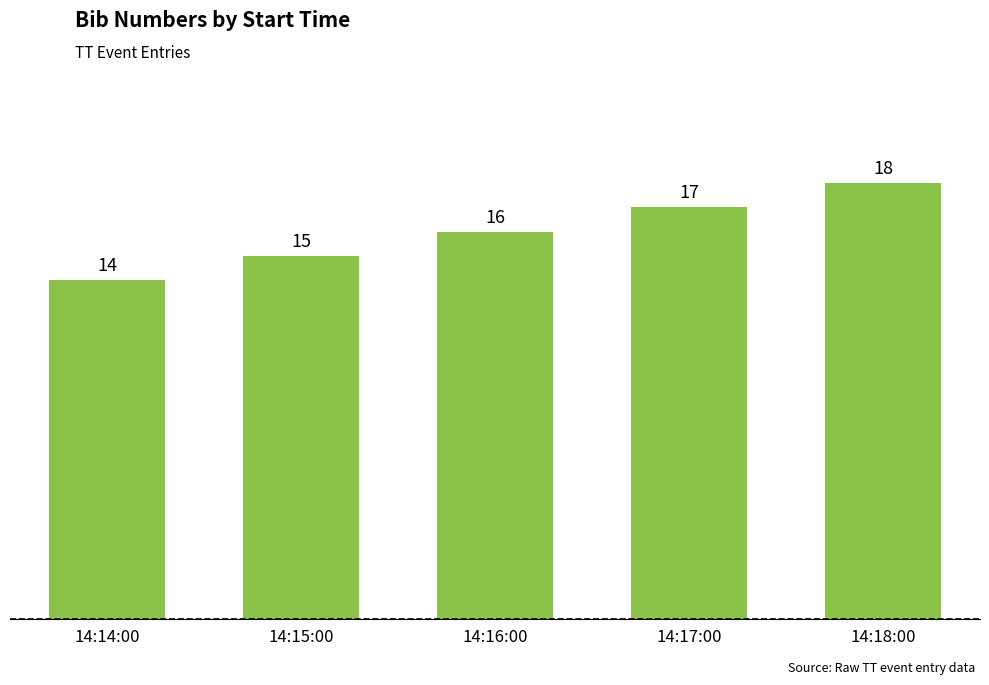

What is the difference between the second highest and second lowest values?

2